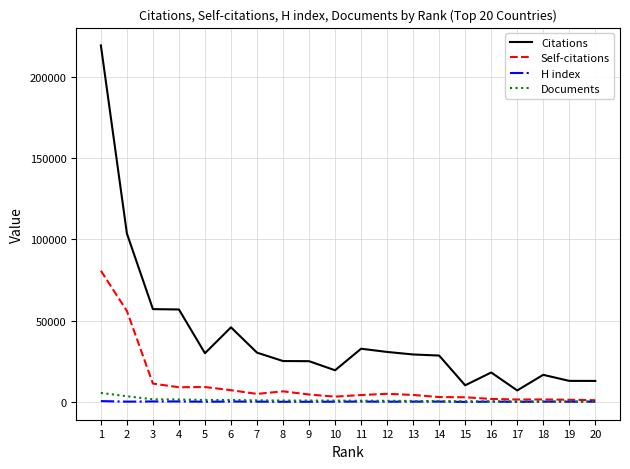

True or false: Documents and Citations cross at least once.

False